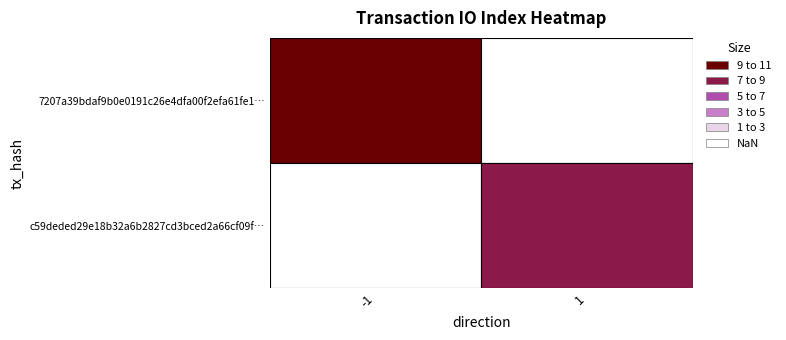

The value of c59deded29e18b32a6b2827cd3bced2a66cf09f at 1 is 7. True or false?

True